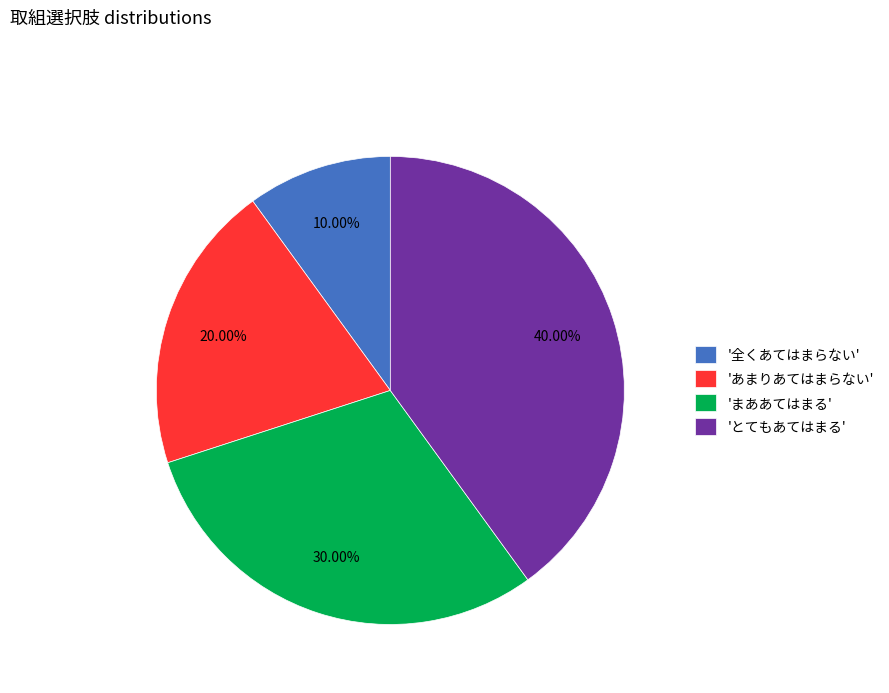

Is there any slice that represents more than half of the pie?

No